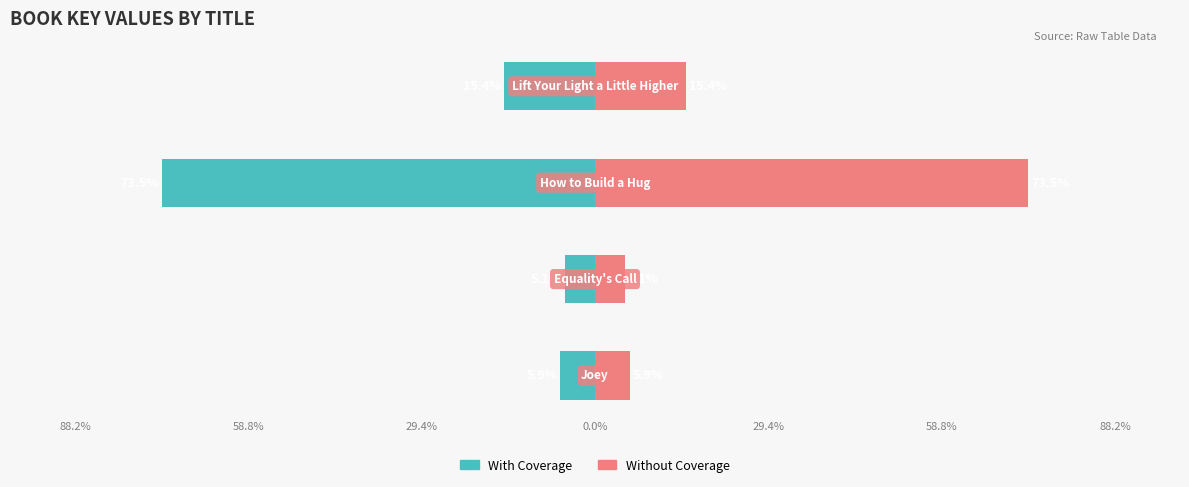

Are the bars horizontal?

Yes